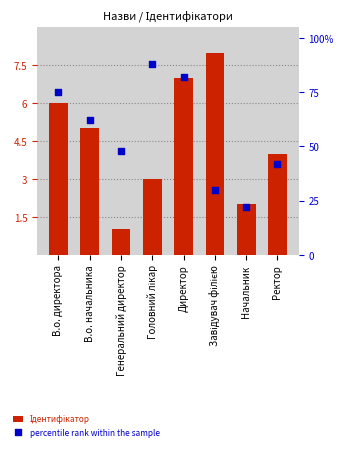

At how many categories does at least one series exceed 36?

6